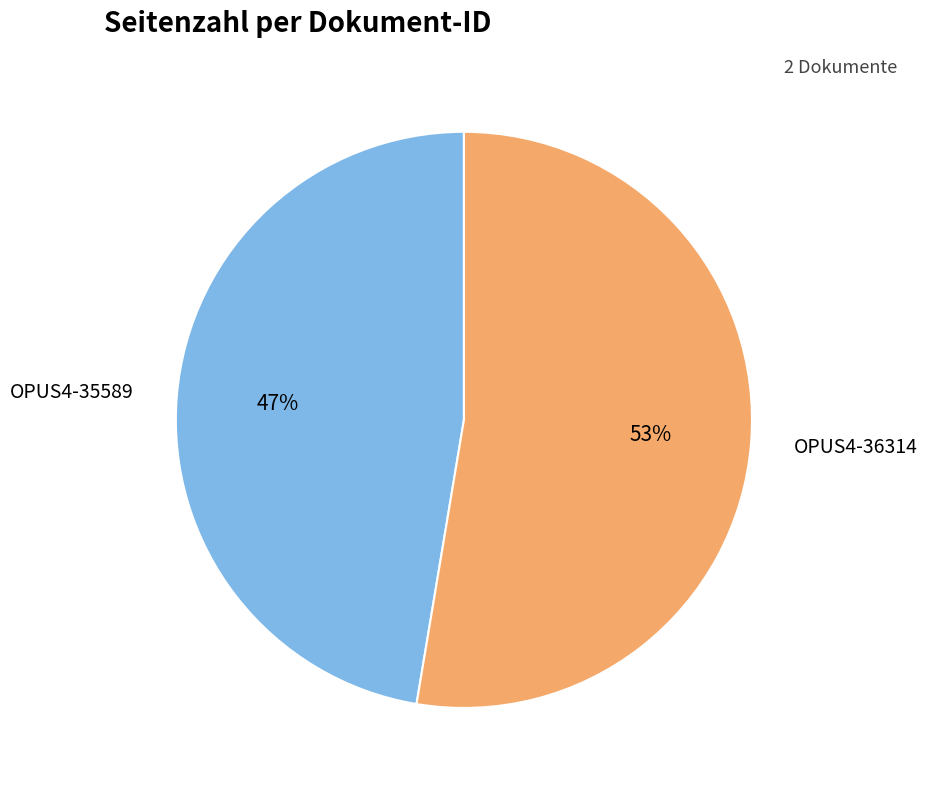

Is there a majority slice in this chart?

Yes